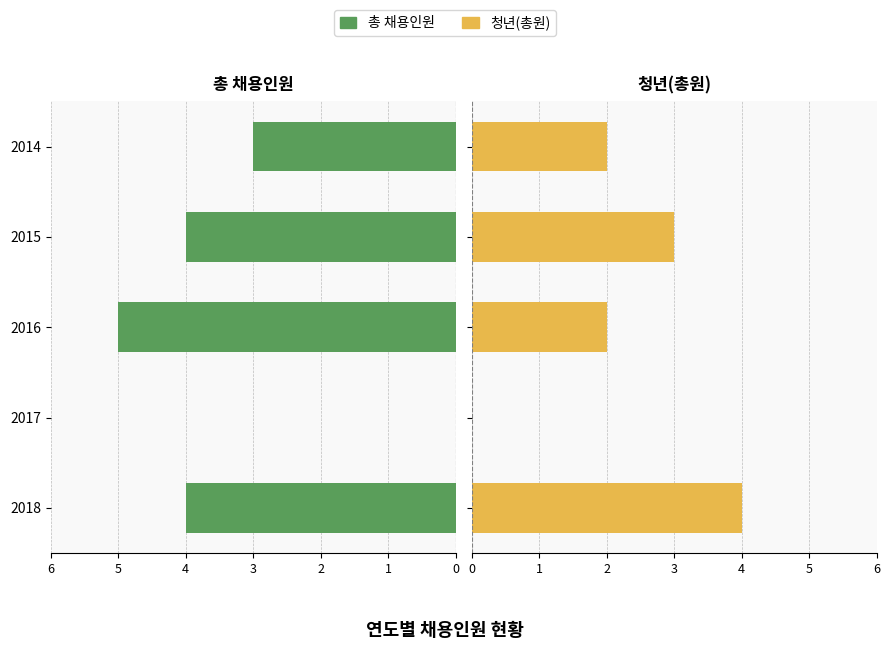

Is it true that 총 채용인원 equals 0 at 2017?

True